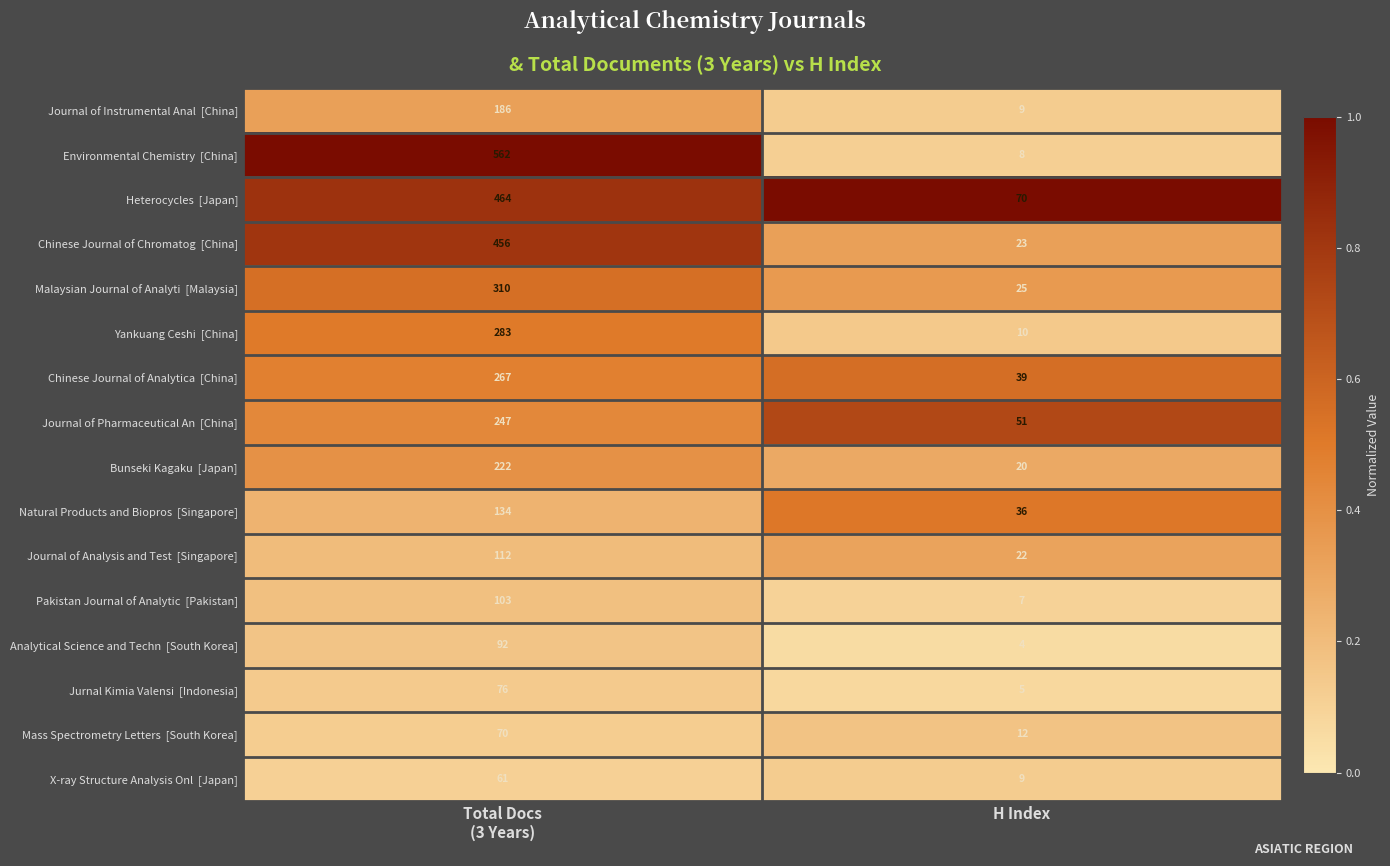

At which category does the chart reach its minimum across all series?

H Index